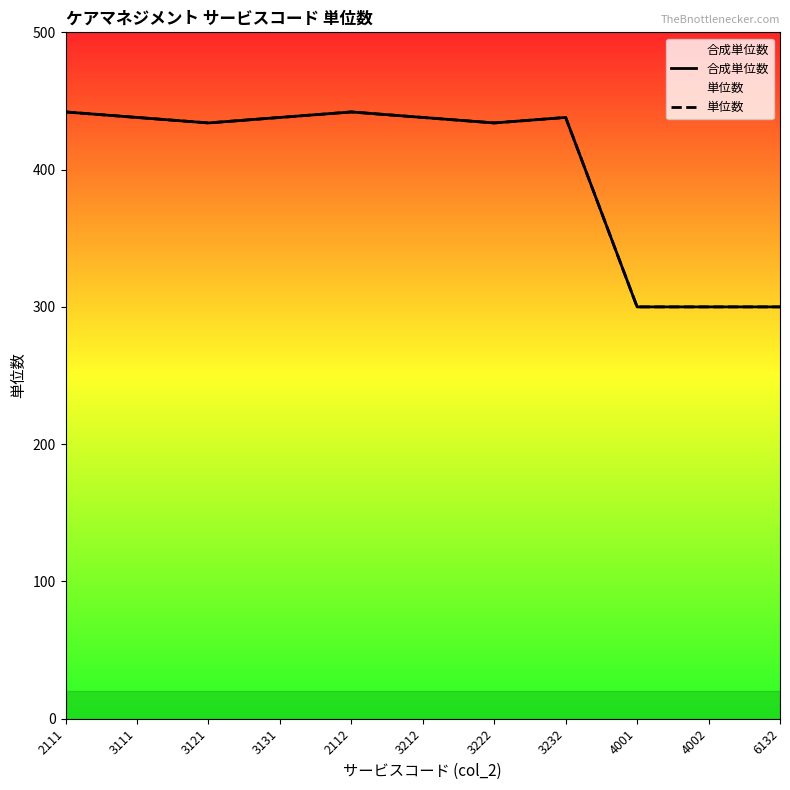

Is this an area chart (filled region under the line)?

No